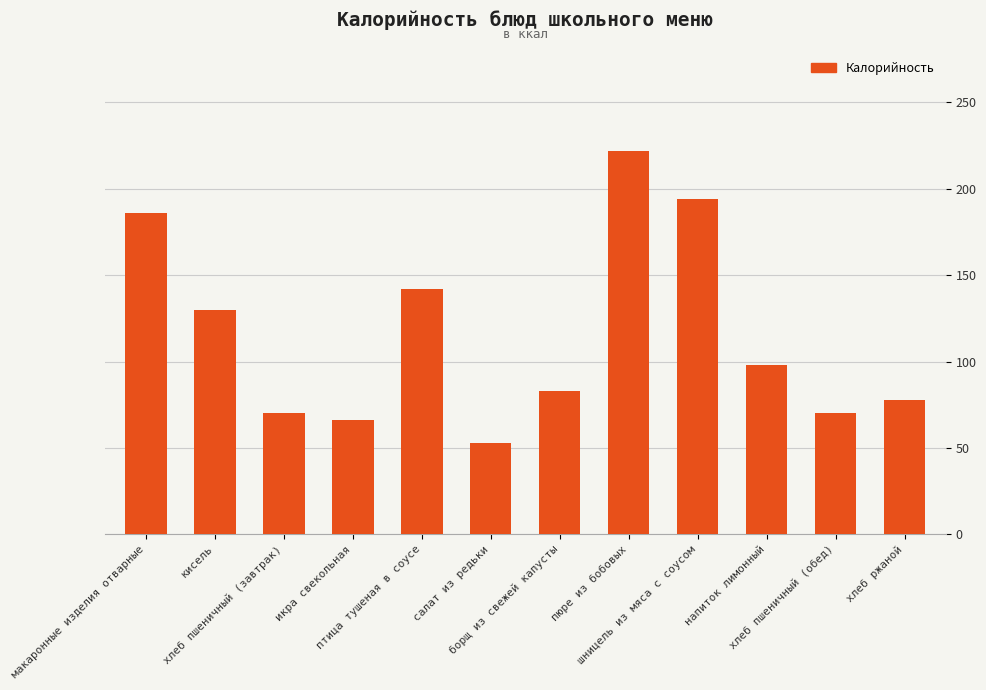

What is the sum of all values?

1392